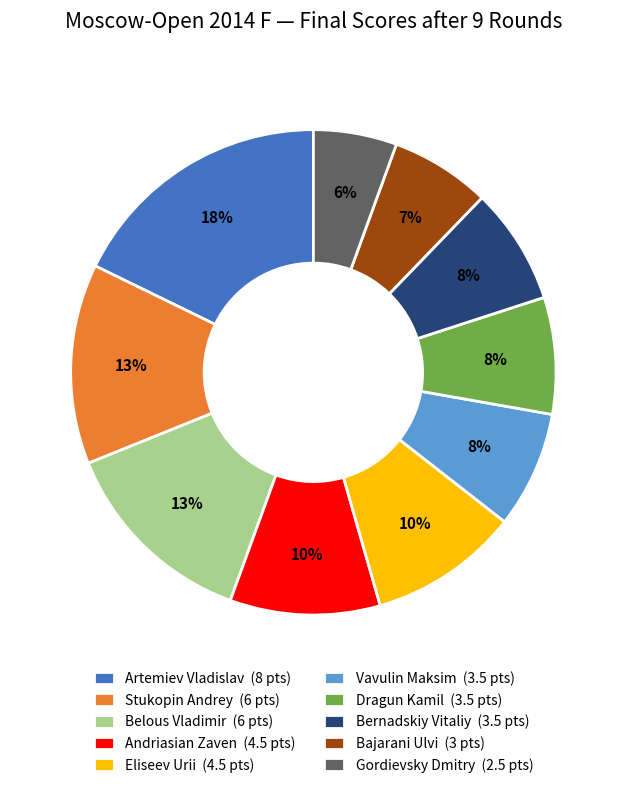

How many segments does this pie chart have?

10